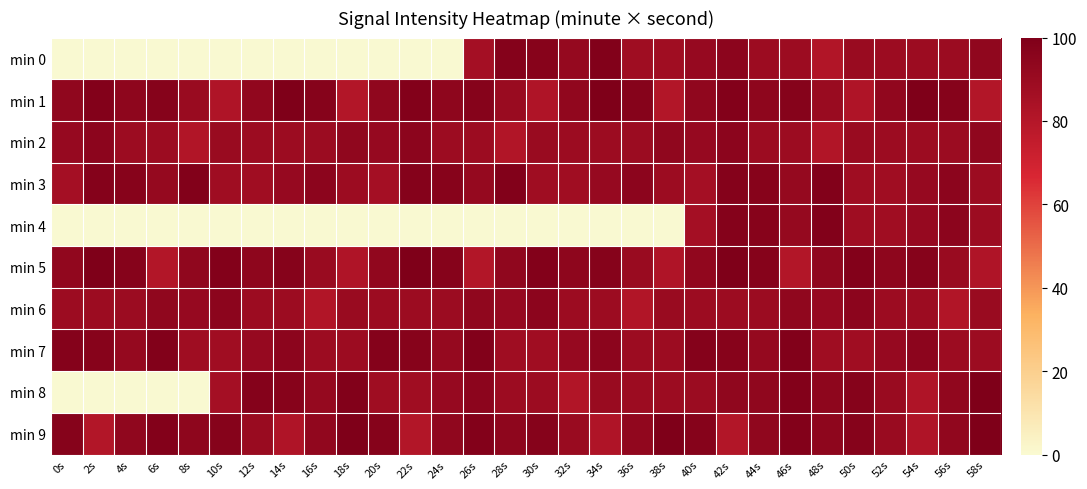

Which label corresponds to the smallest value in the chart?

0s